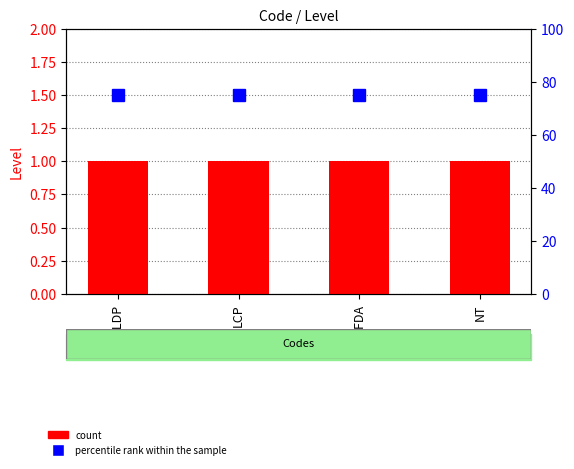

How many groups of bars are there?

4